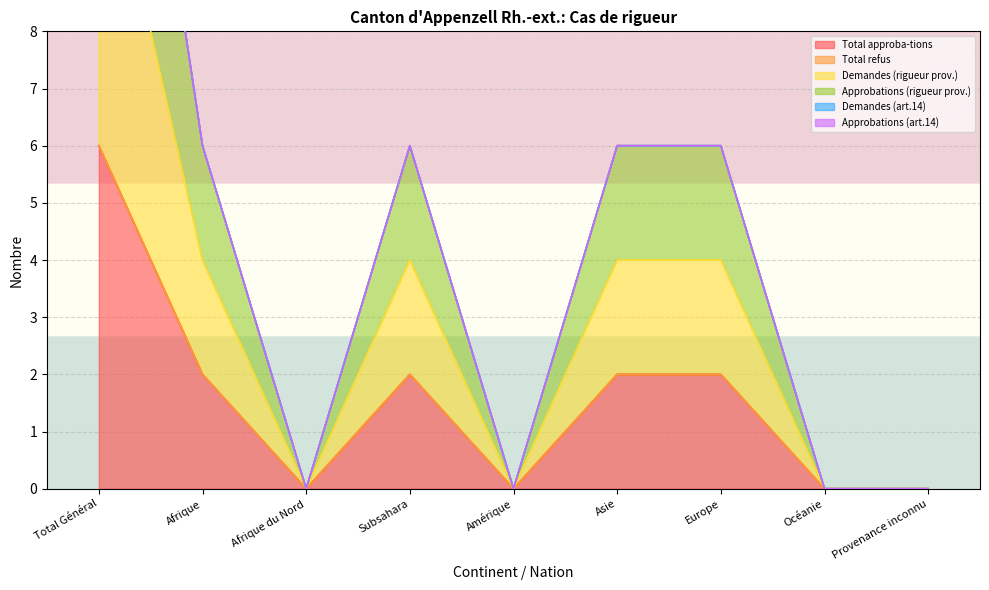

Does the chart display data point markers on the line(s)?

No